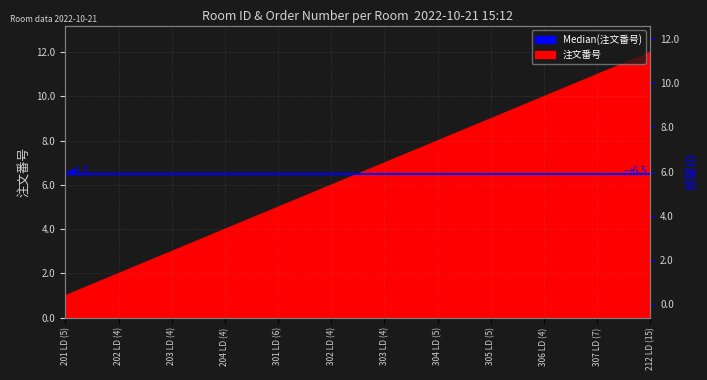

Is it true that the value at 203 LD (4) is 1?

False